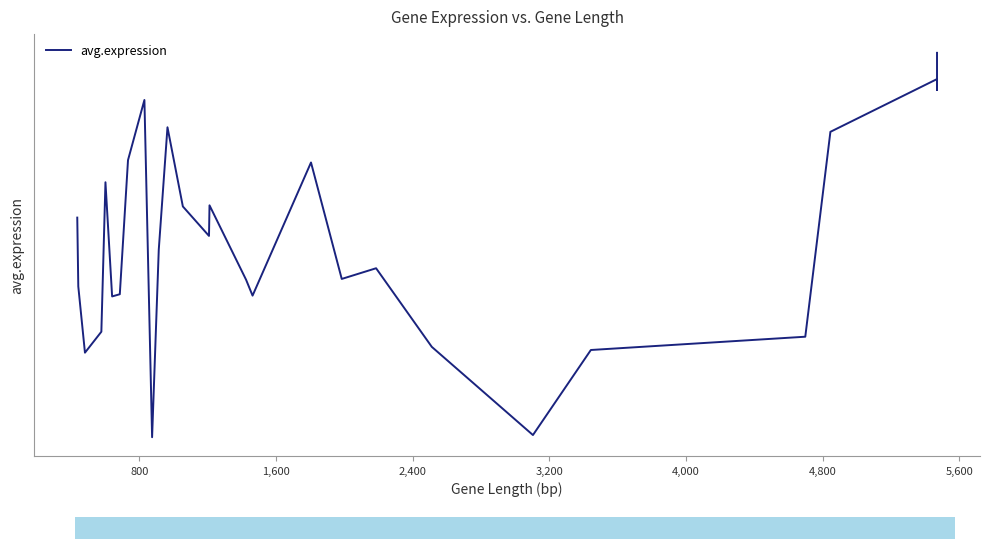

How many values are below 5?

9